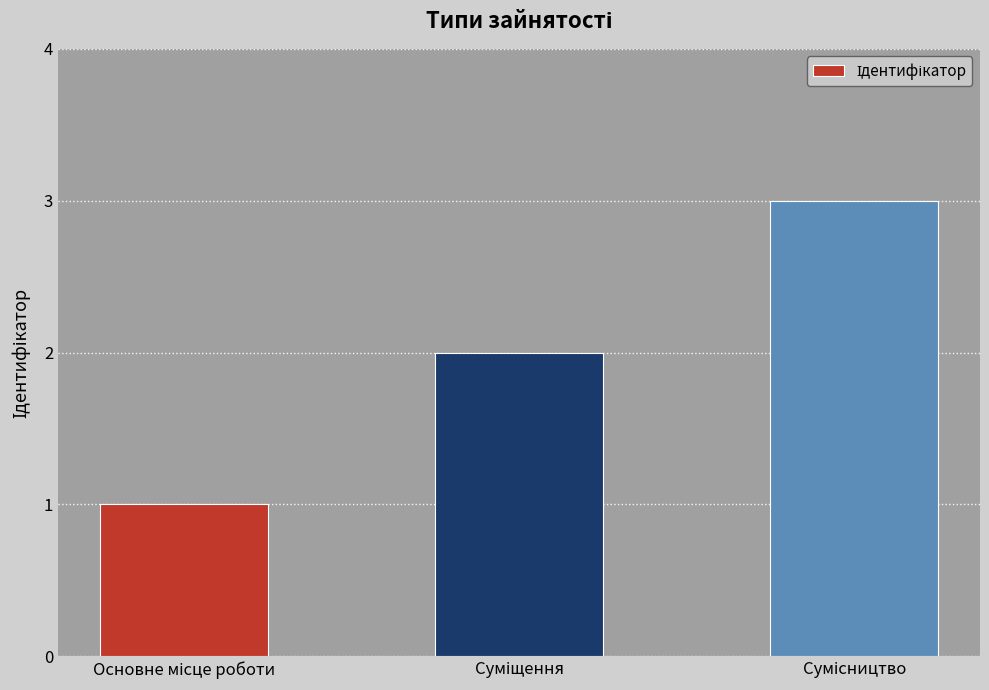

How many series are shown in this chart?

1